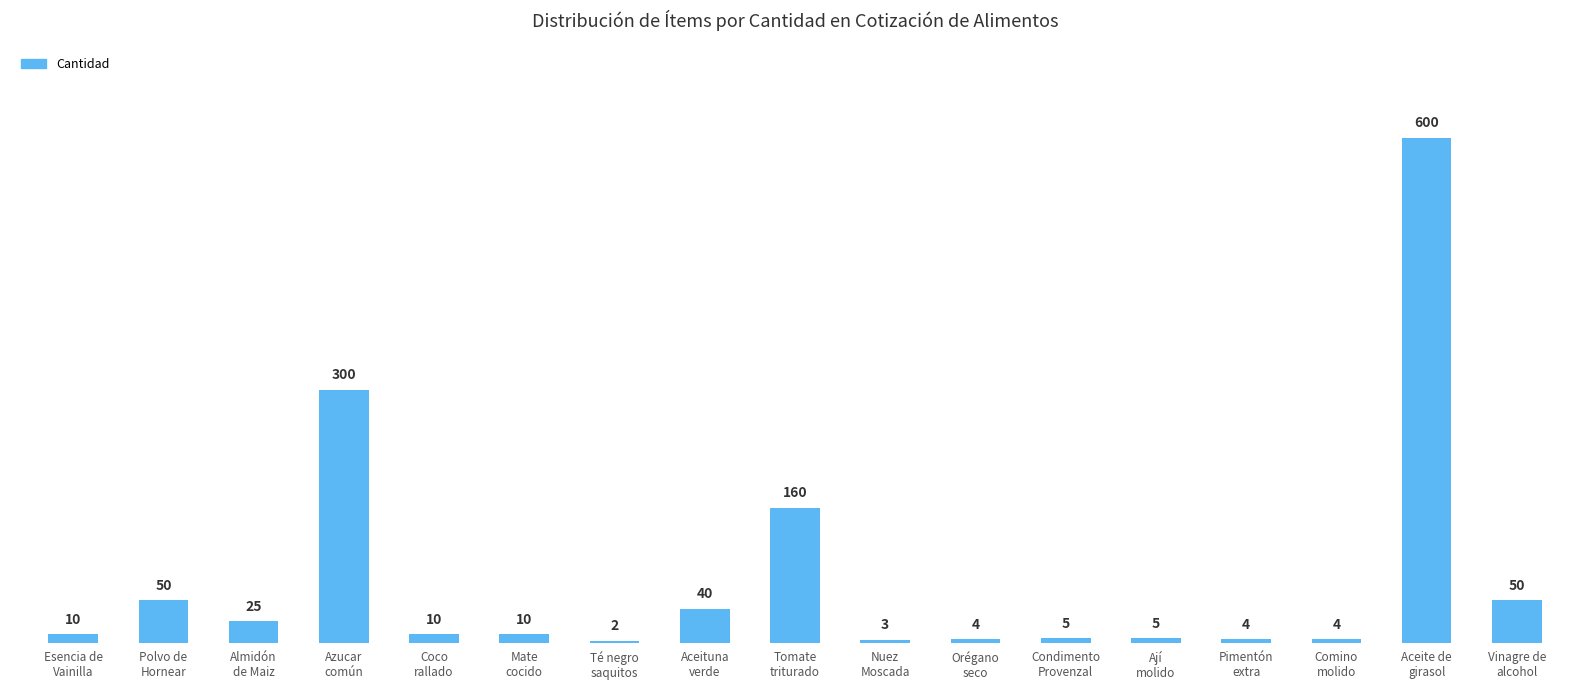

What is the greatest value displayed?

600